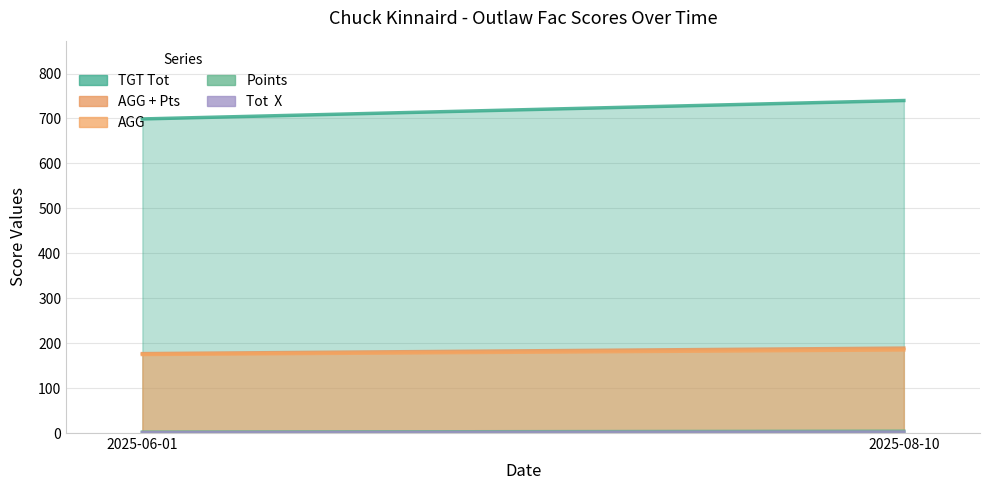

Reading left to right, list all the values displayed in this chart.

TGT Tot: 699.0	740.0
AGG: 174.8	185.0
Tot  X: 1.0	2.0
Points: 2.0	4.0
AGG + Pts: 176.8	189.0